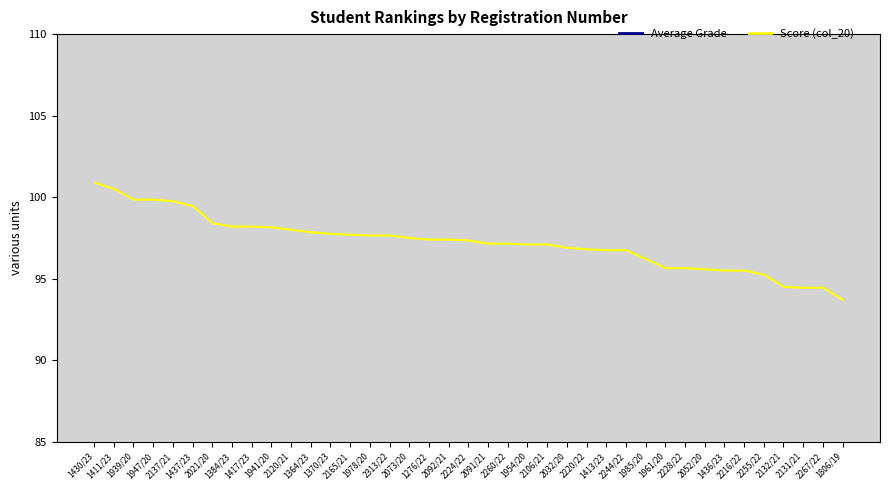

At how many categories does at least one series exceed 98?

10